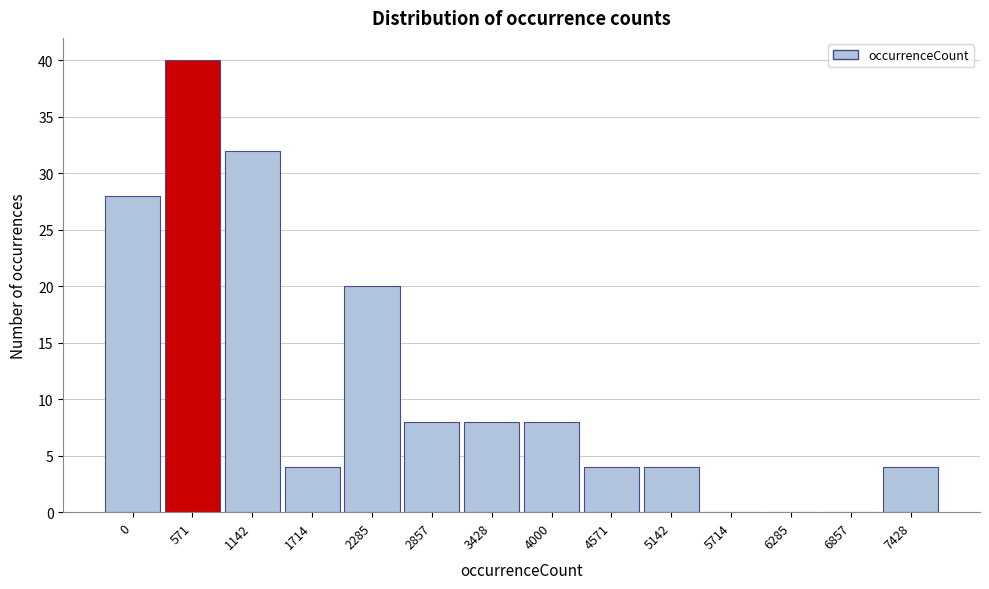

Reading left to right, list all the values displayed in this chart.

0=28	571=40	1142=32	1714=4	2285=20	2857=8	3428=8	4000=8	4571=4	5142=4	5714=0	6285=0	6857=0	7428=4